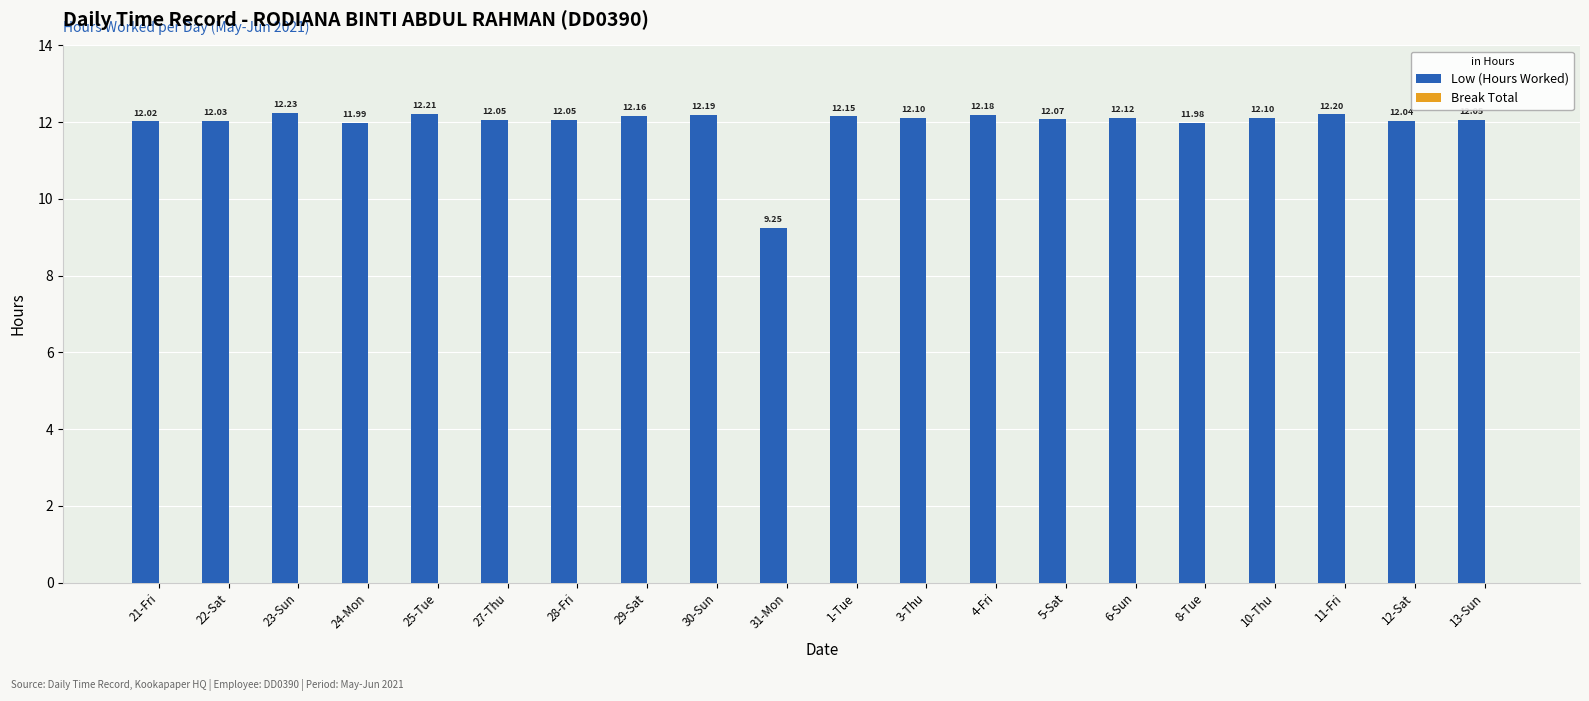

What is the sum of the values at 12-Sat and 31-Mon?

21.3